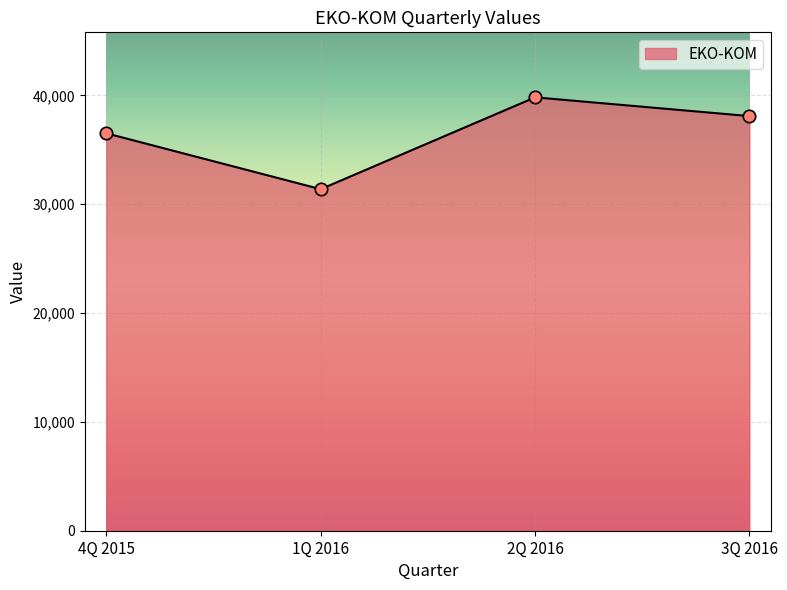

What is the ratio of the value at 4Q 2015 to the value at 3Q 2016?

1.0